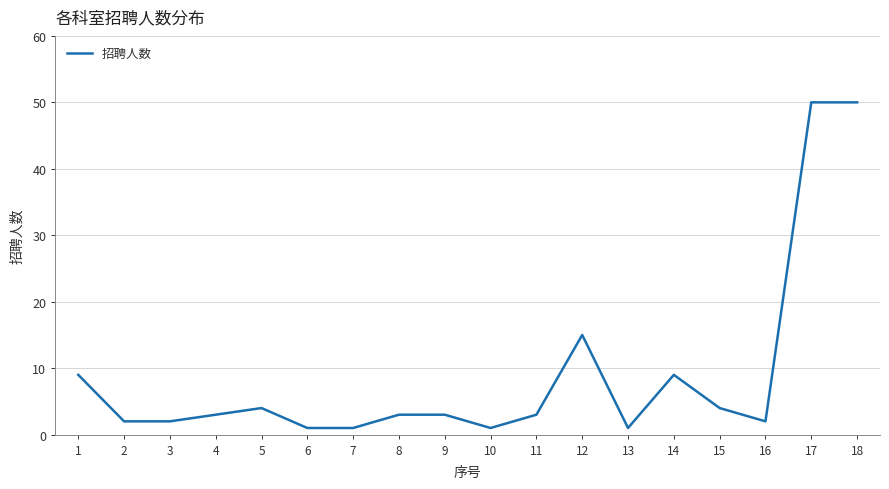

Is it true that the value at 2 is 2?

True